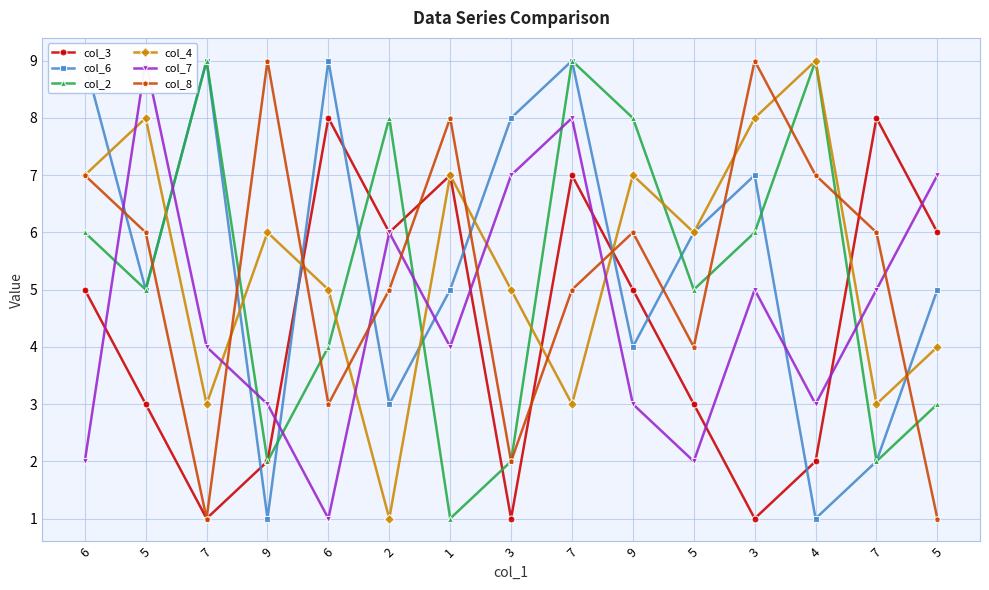

How many interior local valleys does the col_8 series have?

4